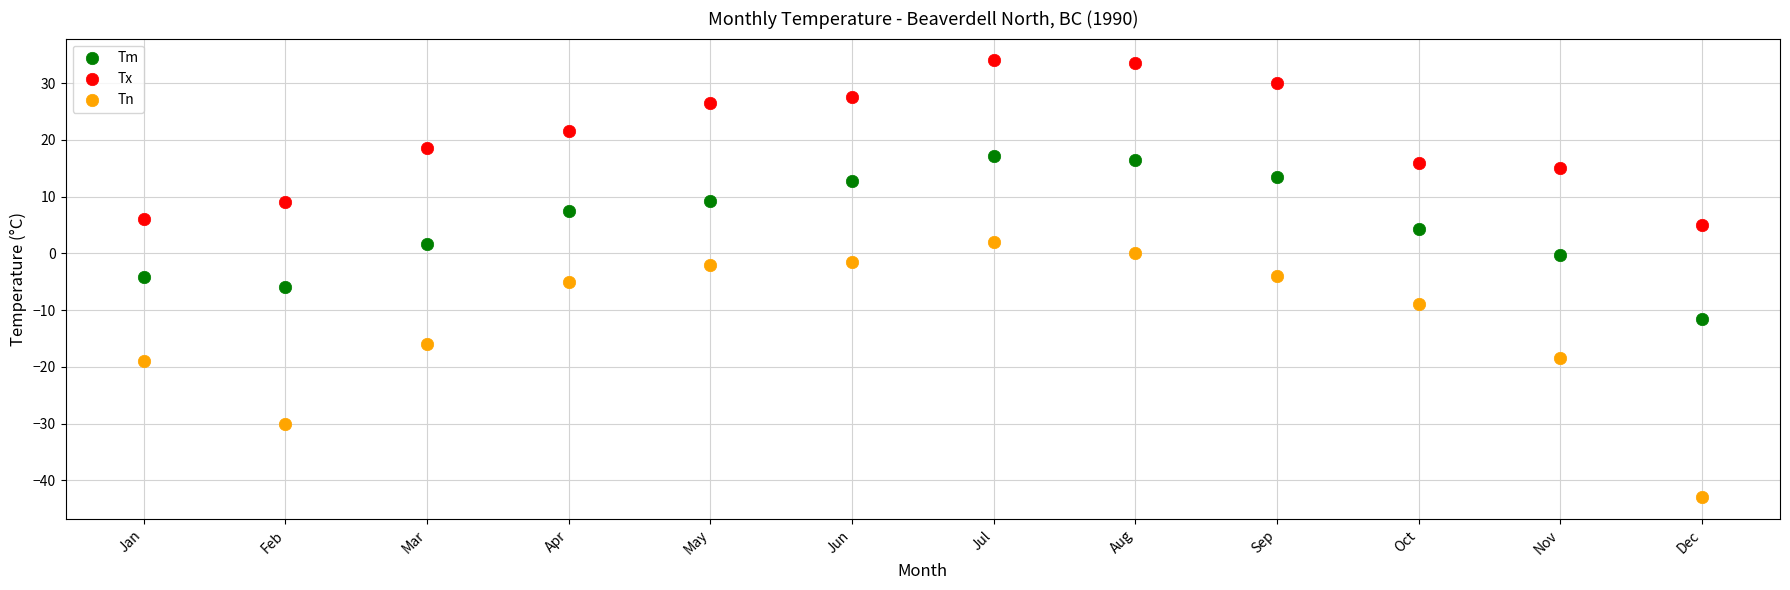

What are all the series names shown in the legend?

Tm, Tx, Tn